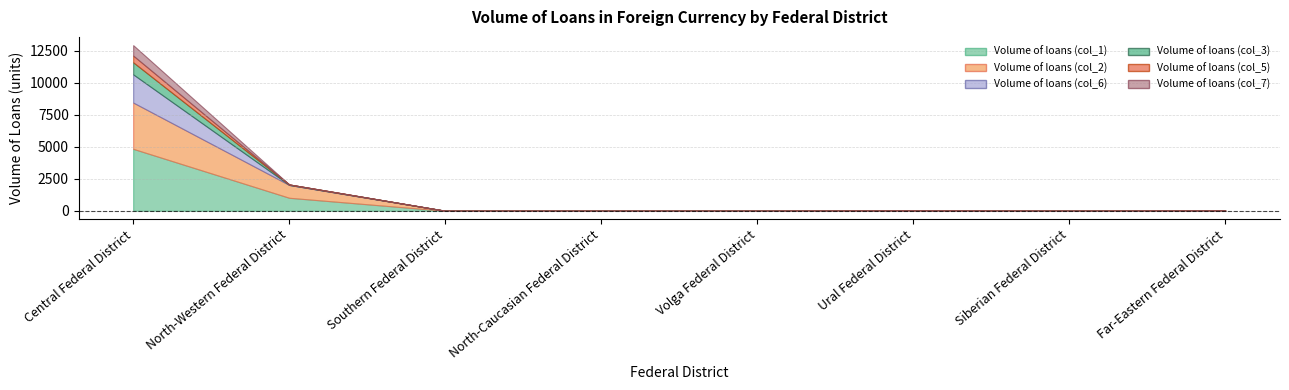

Which category has the highest value in the Volume of loans (col_3) series?

Central Federal District